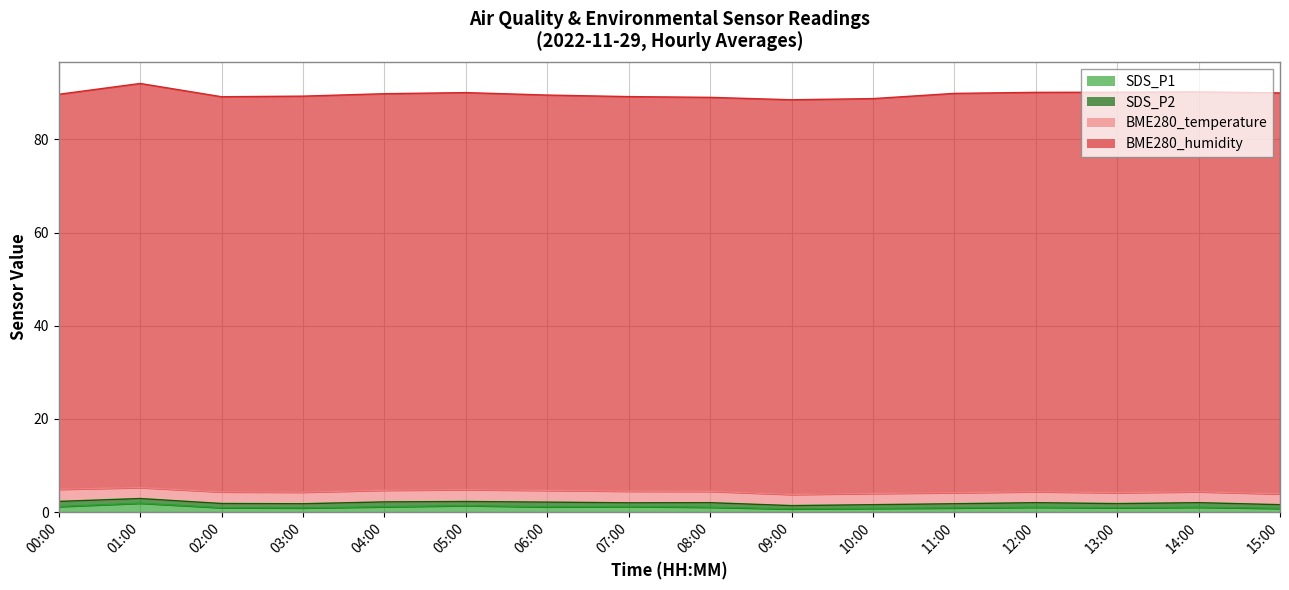

What is the value of the SDS_P1 point at the 8th from the left?

1.2